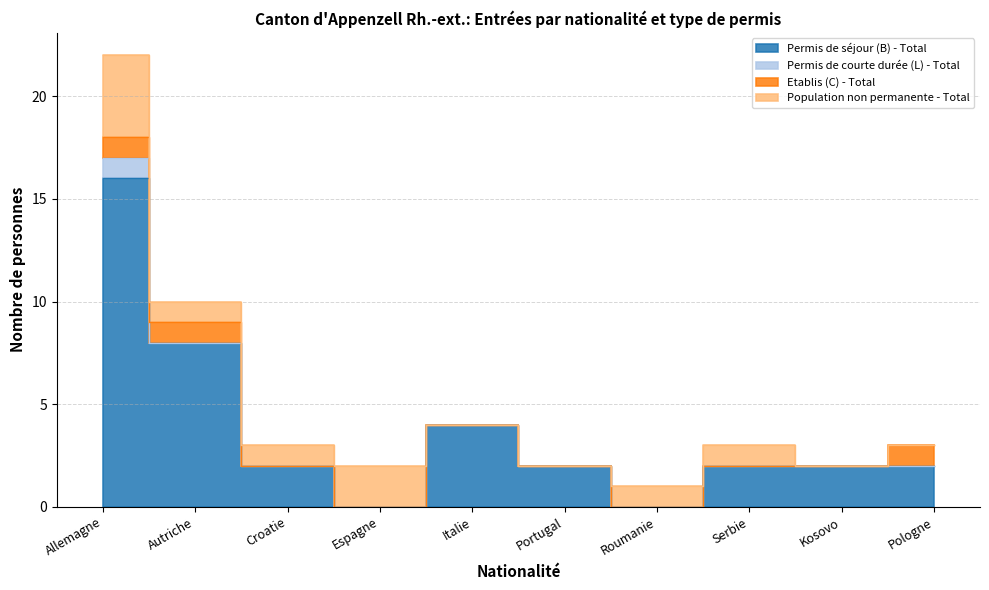

How many data points in Permis de séjour (B) - Total are above 2?

3